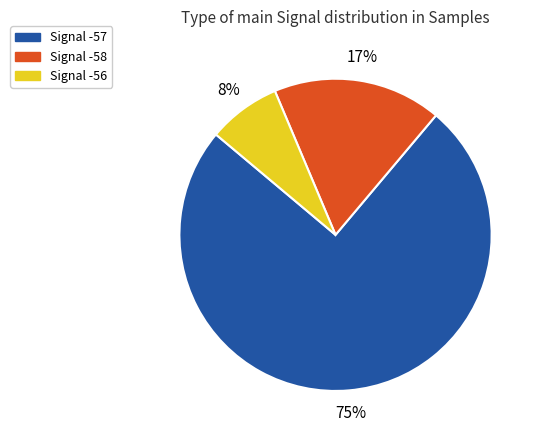

Is it true that Signal -58 is 17% of the pie?

True